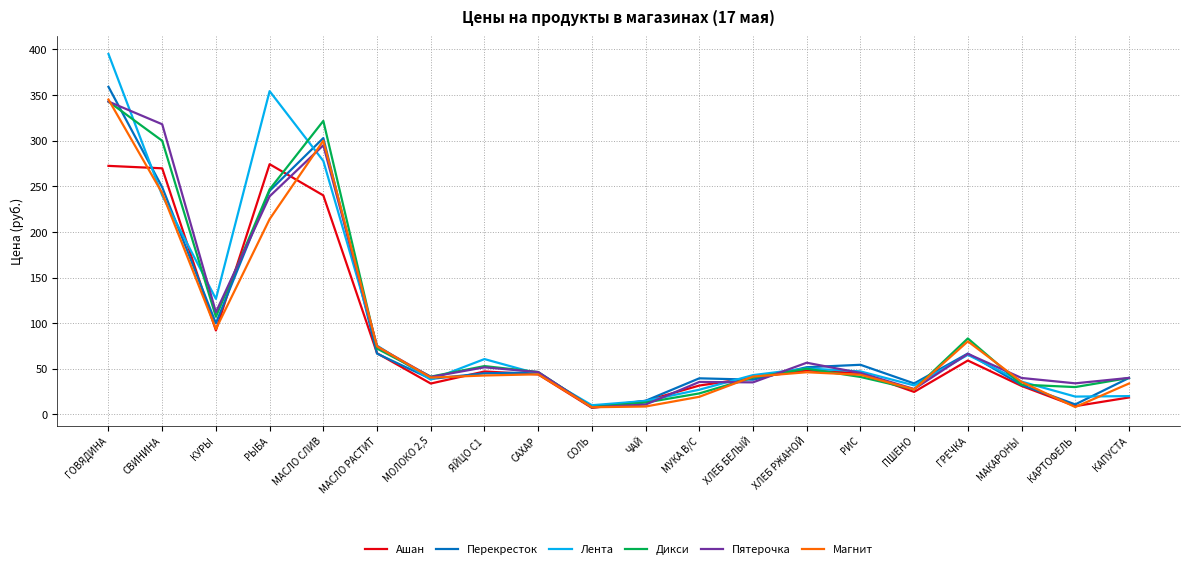

Does the chart display data point markers on the line(s)?

No